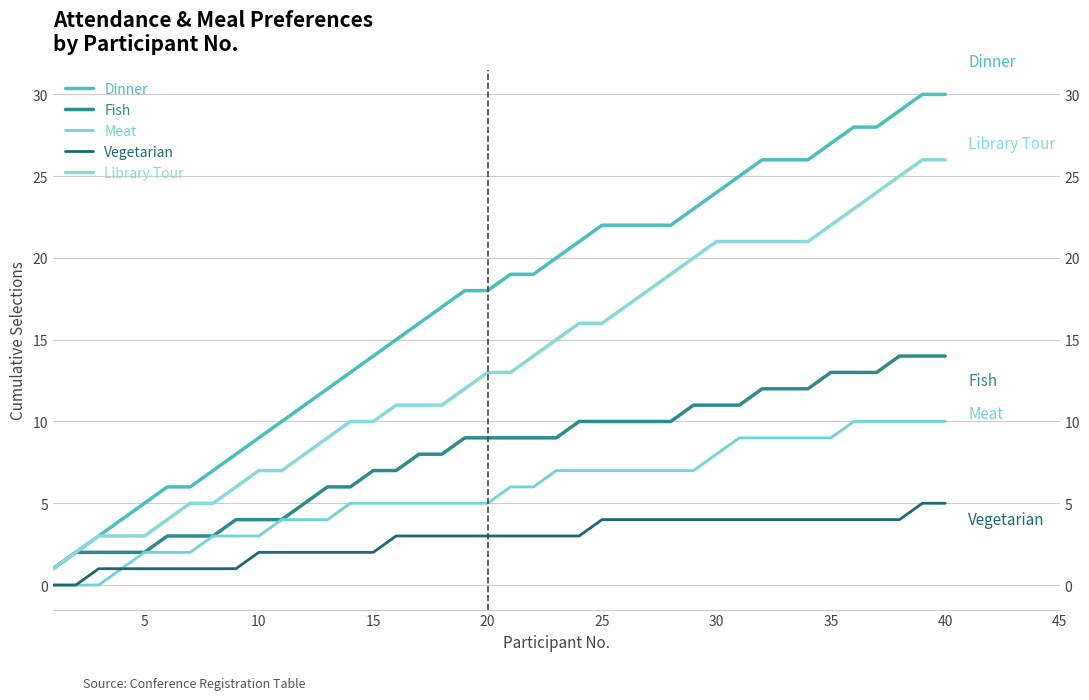

Is it true that Vegetarian equals 1 at 21?

False